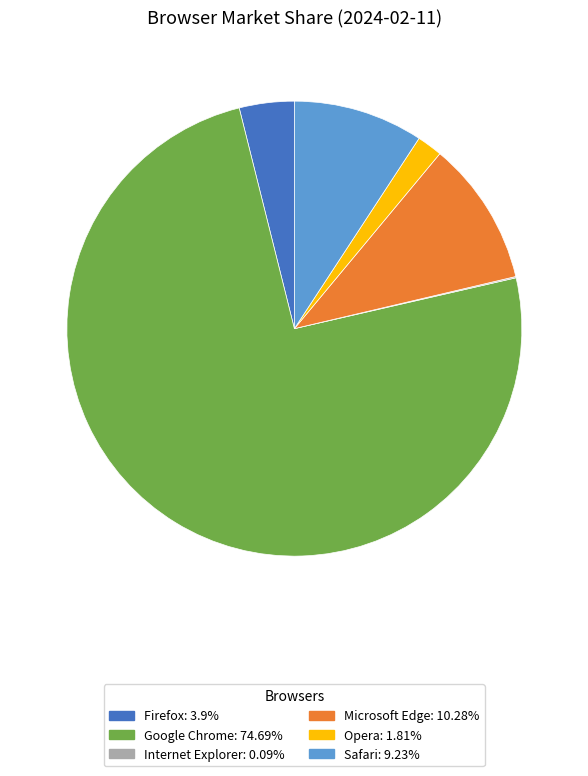

Between Google Chrome and Firefox, which is larger?

Google Chrome